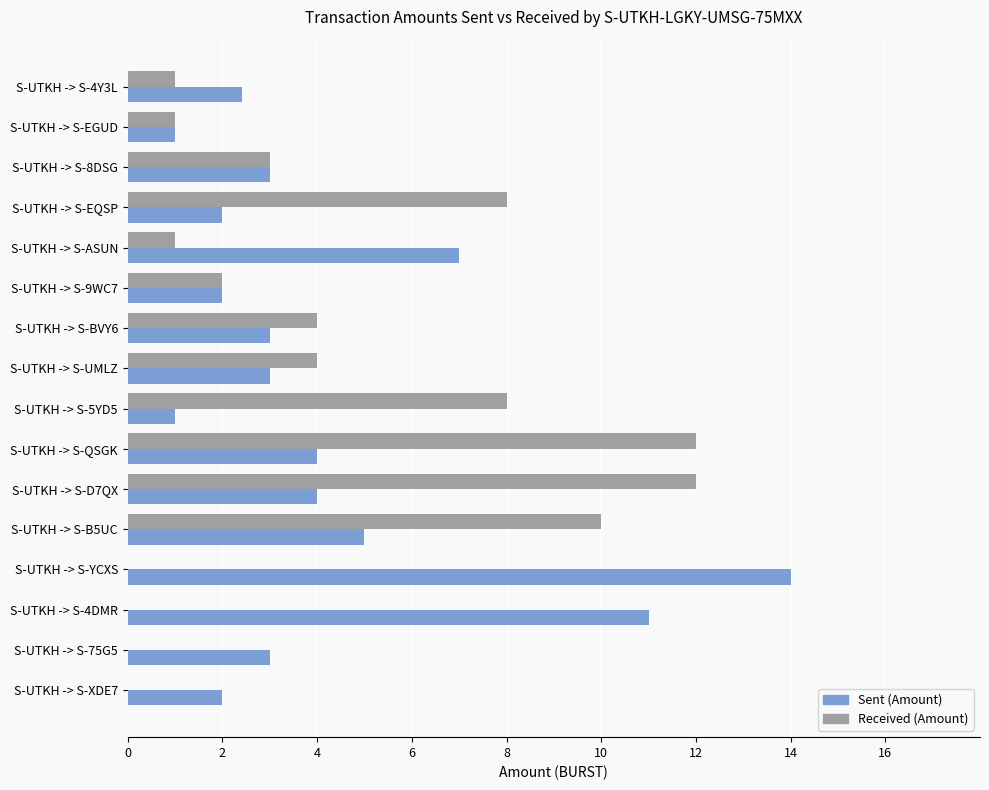

What are all the series names shown in the legend?

Sent (Amount), Received (Amount)